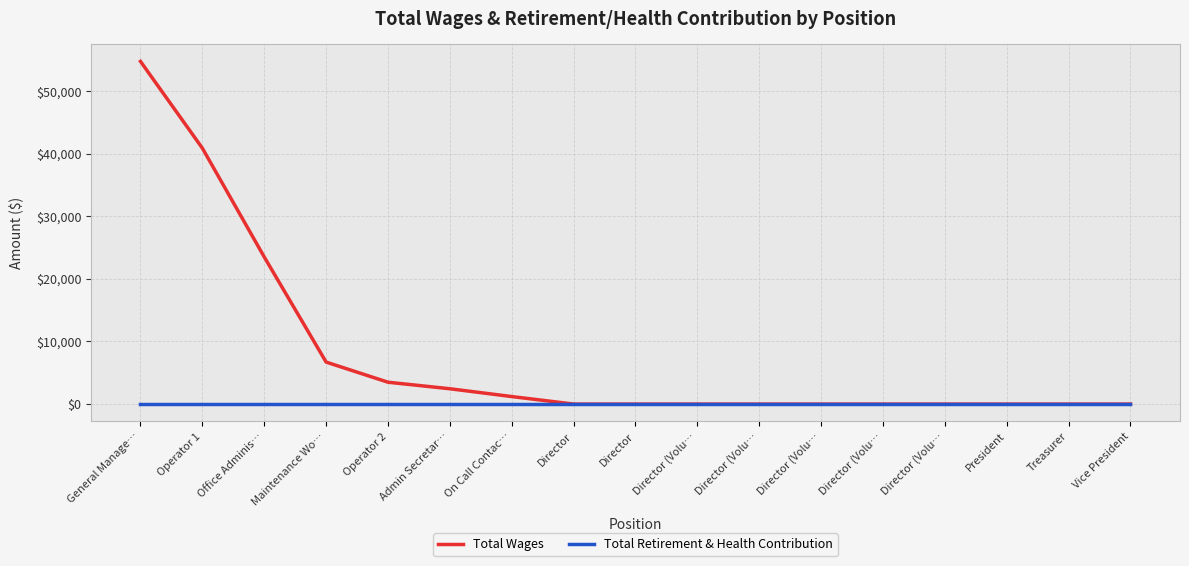

List the series in order of their peak value, lowest first.

Total Retirement & Health Contribution, Total Wages